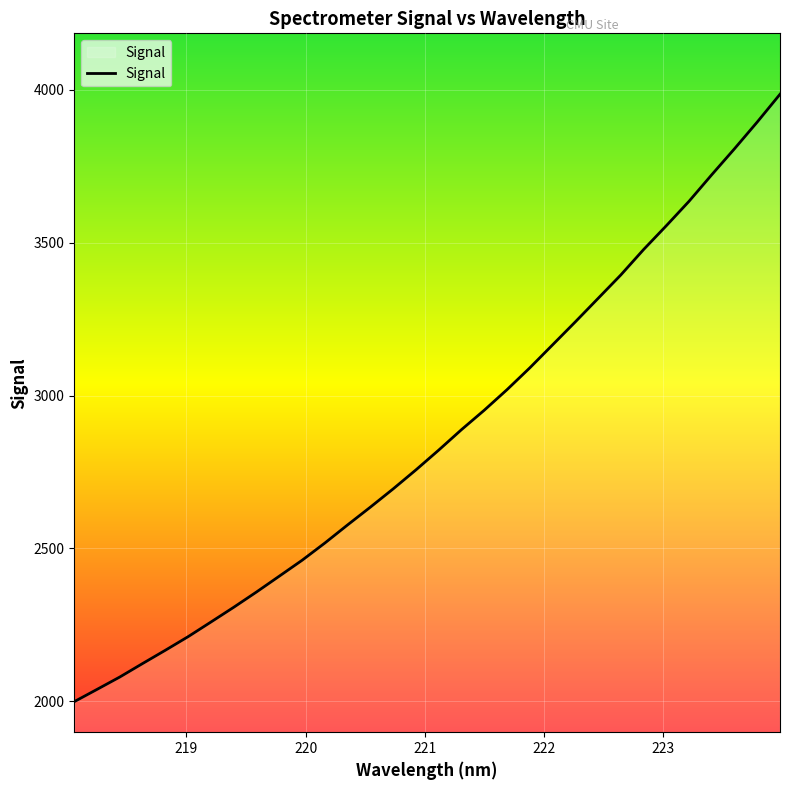

What is the difference between the maximum and minimum values?

1986.9